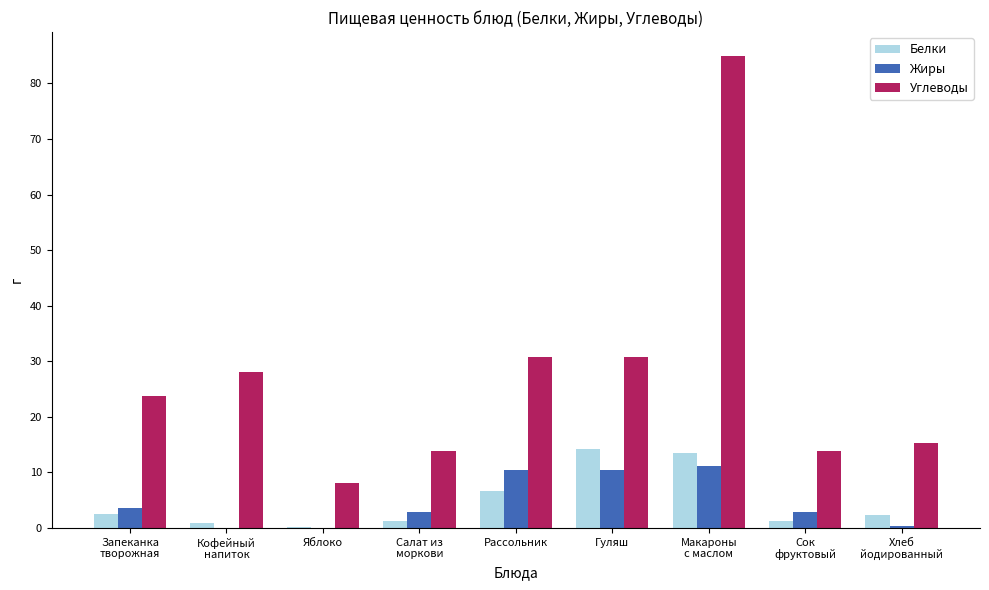

What is the highest value of the Жиры series?

11.2